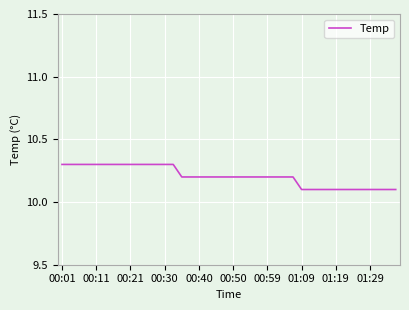

What is the maximum value shown in the chart?

10.3